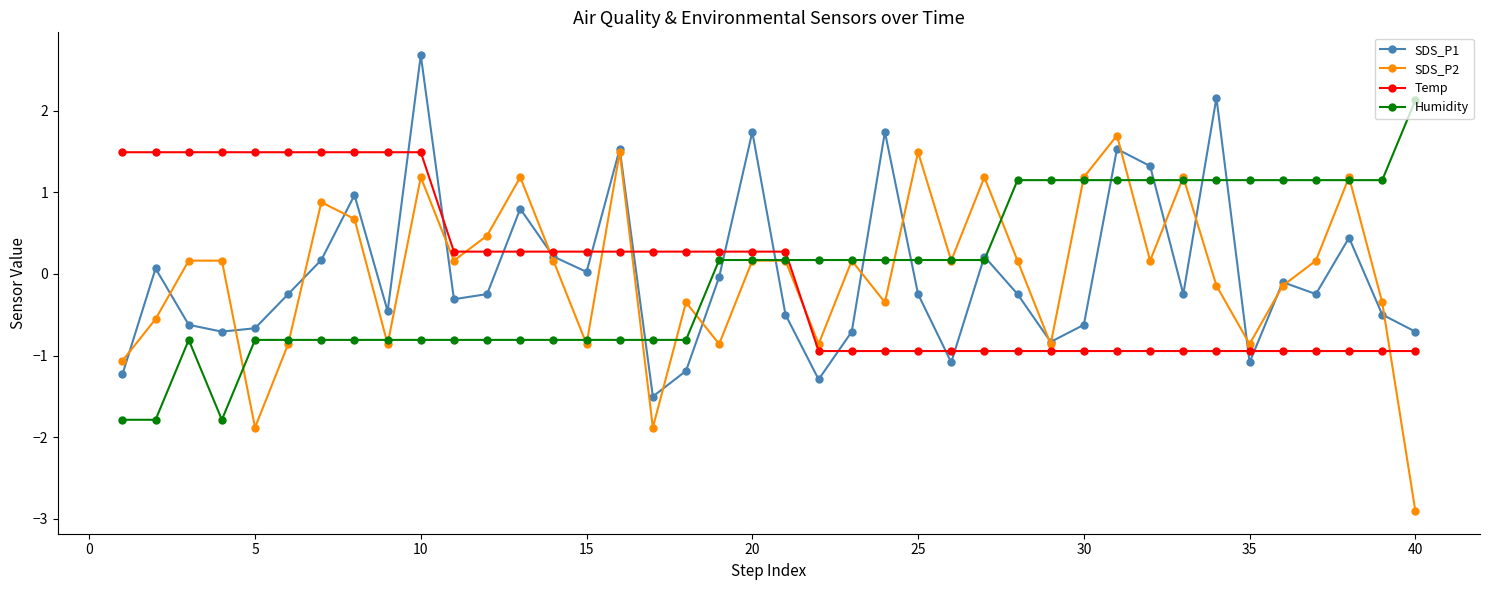

What is the maximum value shown in the chart?

2.7